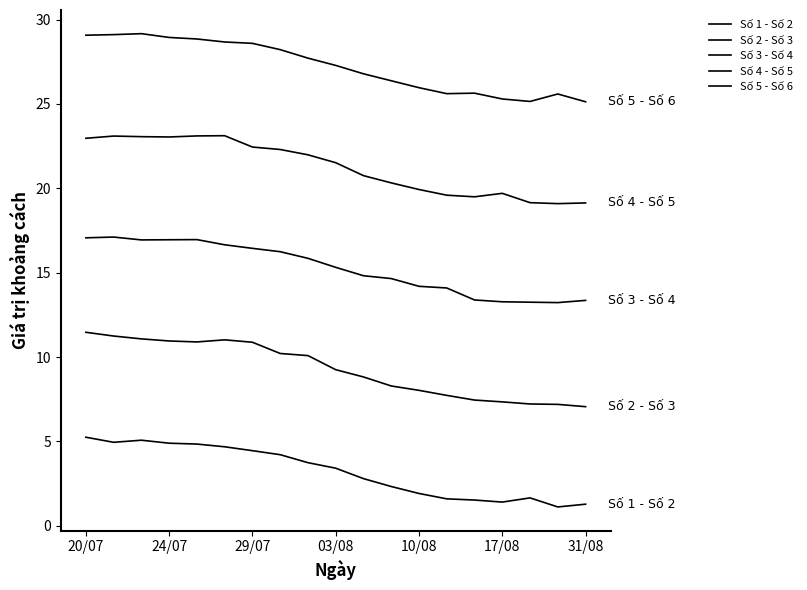

Does the chart have visible grid lines?

No